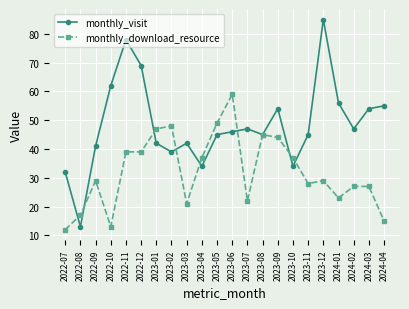

What are all the series names shown in the legend?

monthly_visit, monthly_download_resource